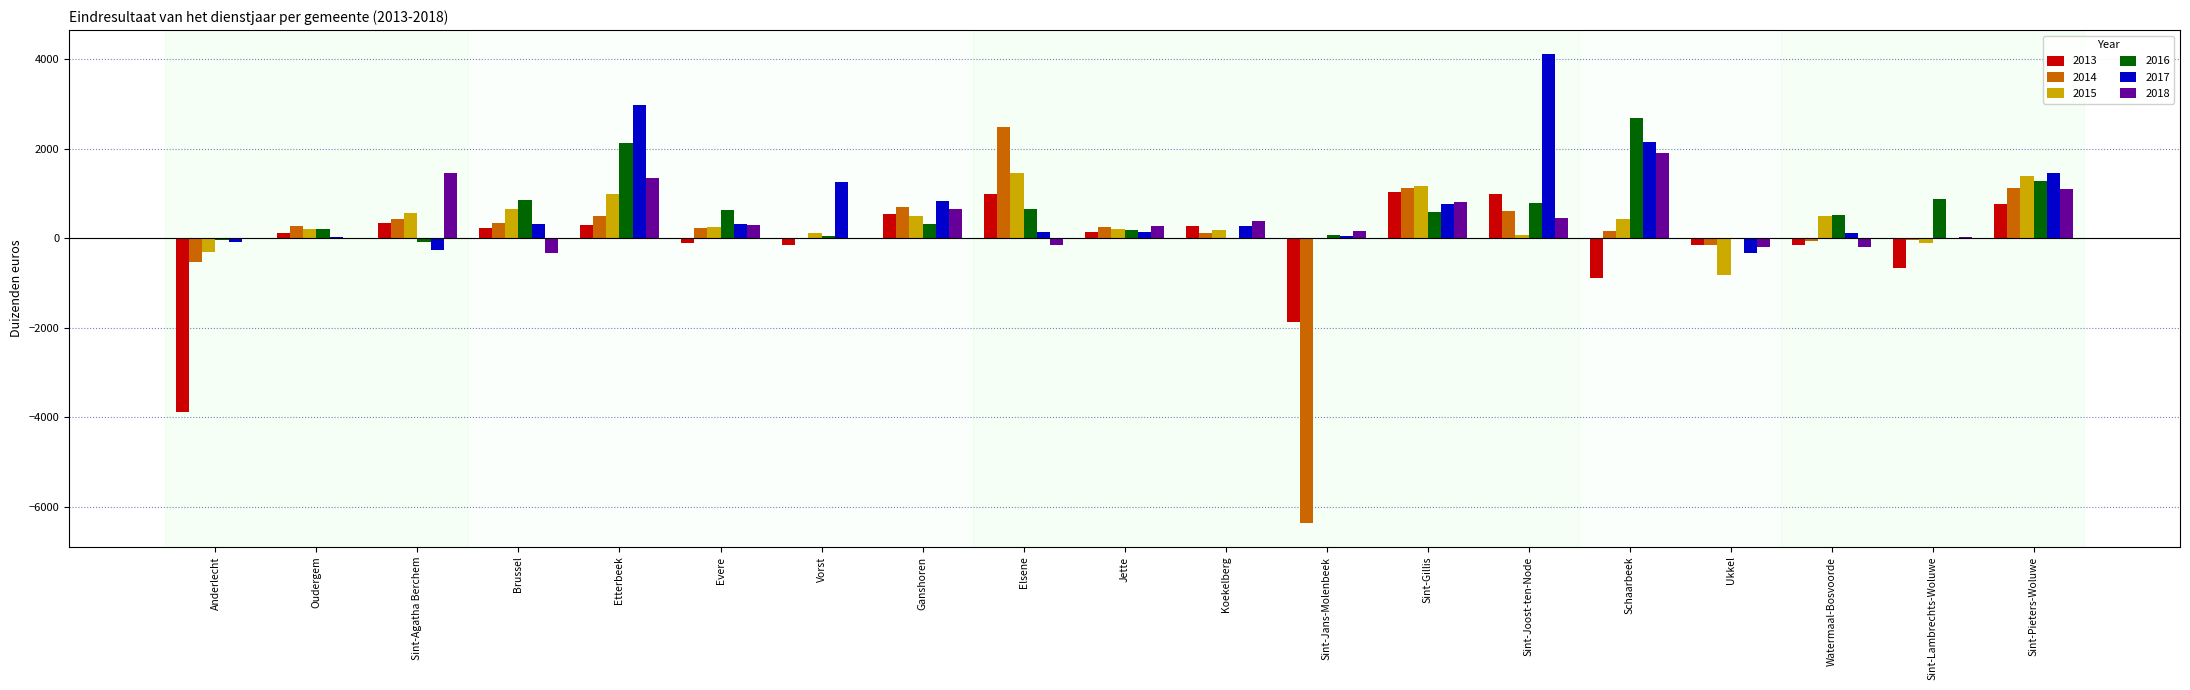

Count the number of data series in this chart.

6